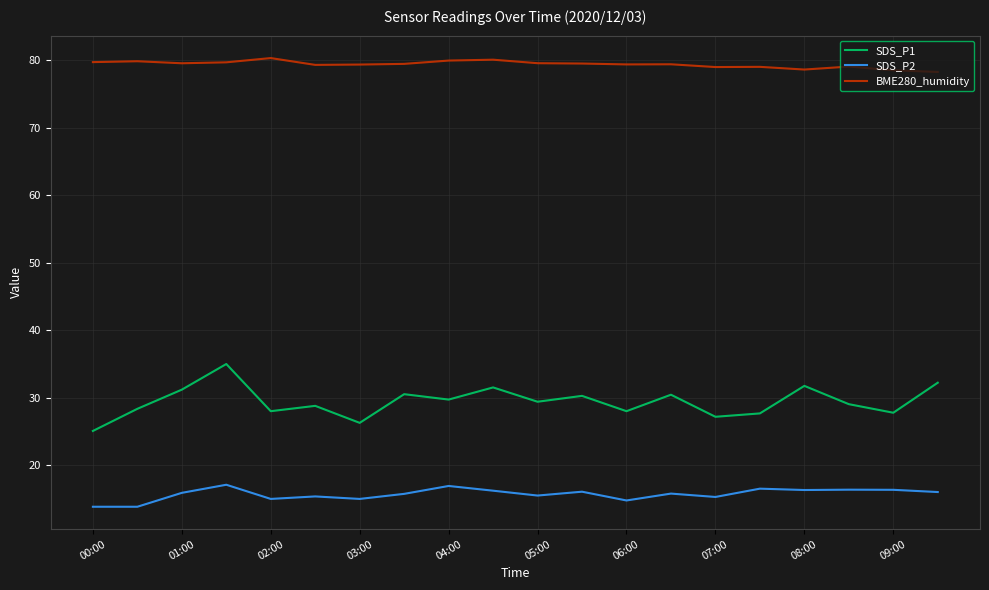

List the series in order of their peak value, highest first.

BME280_humidity, SDS_P1, SDS_P2